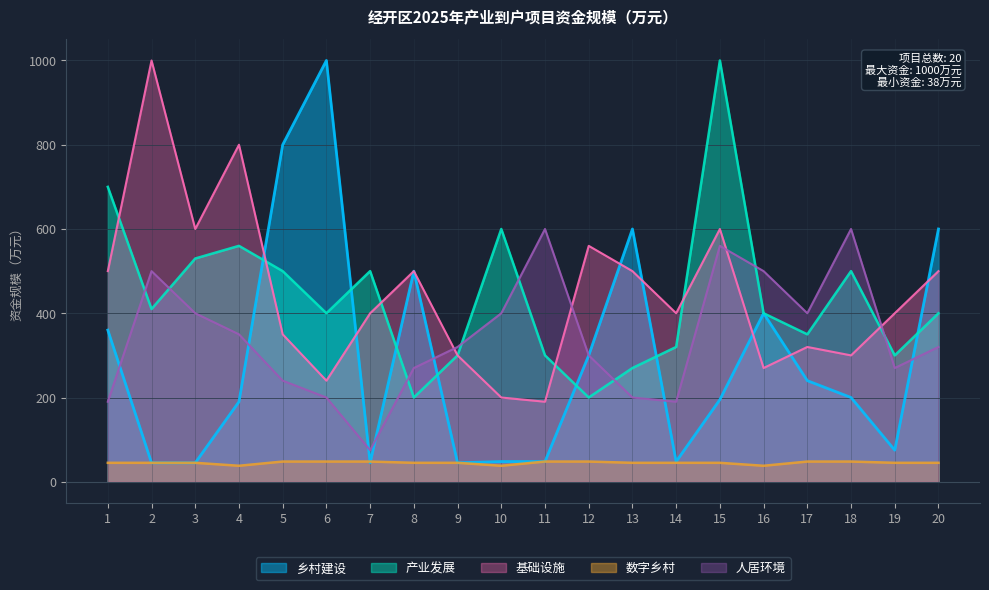

Reading right to left, list all the values displayed in this chart.

乡村建设: 20=600	19=75	18=200	17=240	16=400	15=195	14=48	13=600	12=300	11=48	10=48	9=45	8=500	7=45	6=1000	5=800	4=190	3=45	2=45	1=360
产业发展: 20=400	19=300	18=500	17=350	16=400	15=1000	14=320	13=270	12=200	11=300	10=600	9=300	8=200	7=500	6=400	5=500	4=560	3=530	2=410	1=700
基础设施: 20=500	19=400	18=300	17=320	16=270	15=600	14=400	13=500	12=560	11=190	10=200	9=300	8=500	7=400	6=240	5=350	4=800	3=600	2=1000	1=500
数字乡村: 20=45	19=45	18=48	17=48	16=38	15=45	14=45	13=45	12=48	11=48	10=38	9=45	8=45	7=48	6=48	5=48	4=38	3=45	2=45	1=45
人居环境: 20=320	19=270	18=600	17=400	16=500	15=560	14=190	13=200	12=300	11=600	10=400	9=320	8=270	7=75	6=200	5=240	4=350	3=400	2=500	1=190